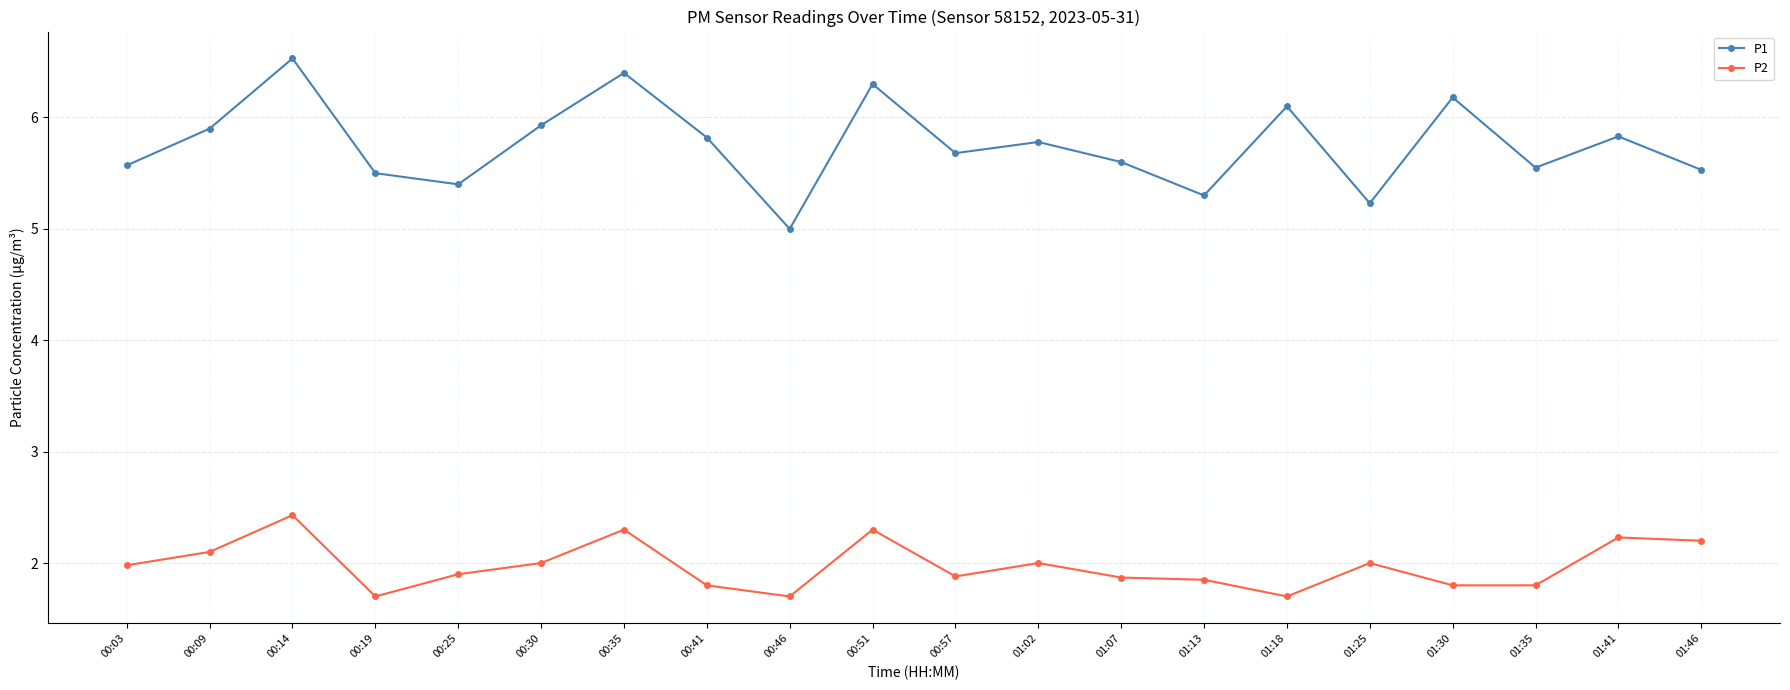

True or false: P2 and P1 intersect in this chart.

False